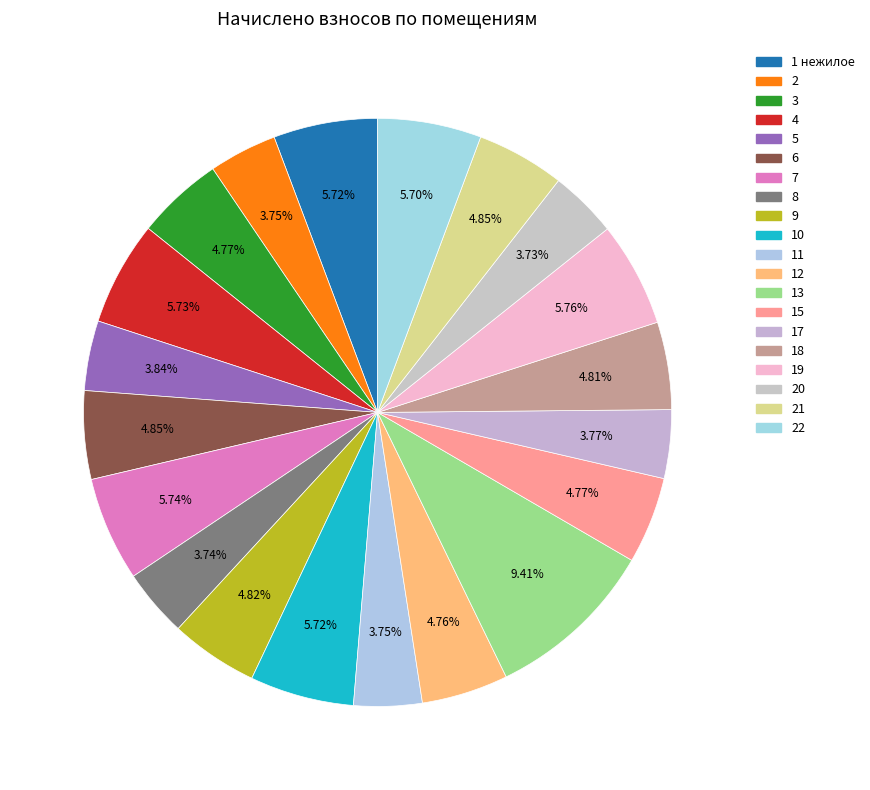

Rank the categories by value from highest to lowest.

13, 19, 7, 4, 1 нежилое, 10, 22, 6, 21, 9, 18, 3, 15, 12, 5, 17, 11, 2, 8, 20